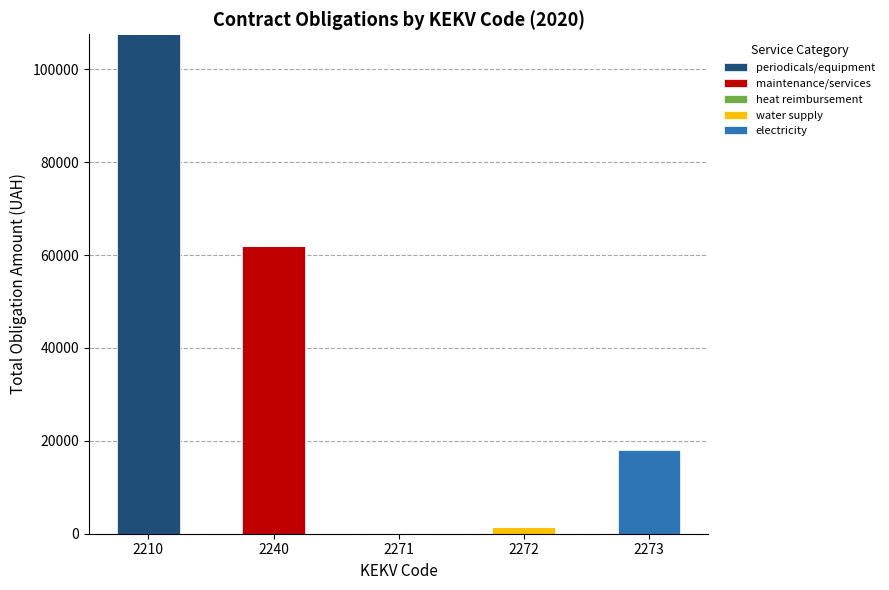

At which category is the sum across all series the highest?

2210